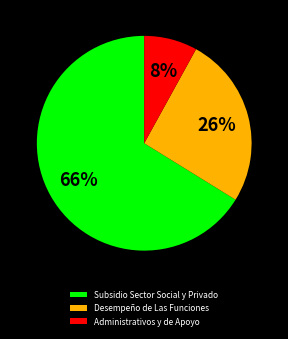

Combined, do Administrativos y de Apoyo and Subsidio Sector Social y Privado account for over 50%?

Yes